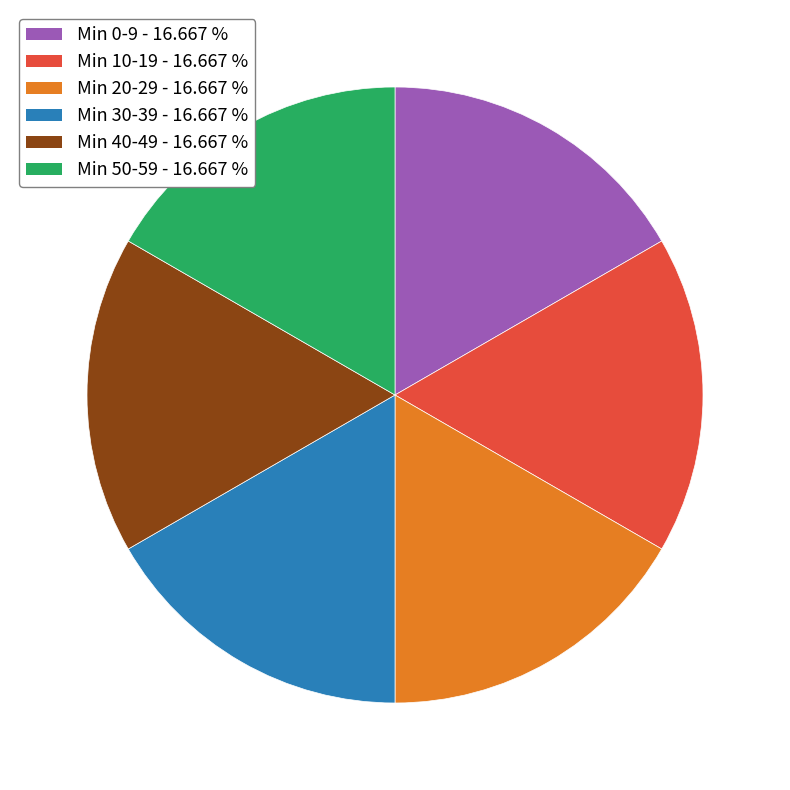

Combined, do Min 10-19 - 16.667 % and Min 20-29 - 16.667 % account for over 50%?

No